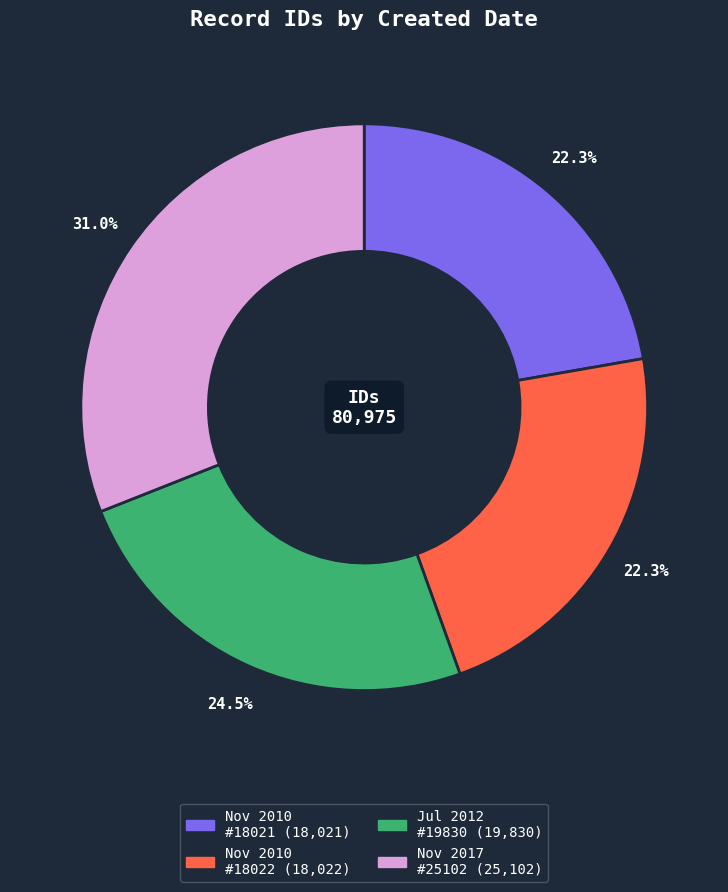

Is there a majority slice in this chart?

No